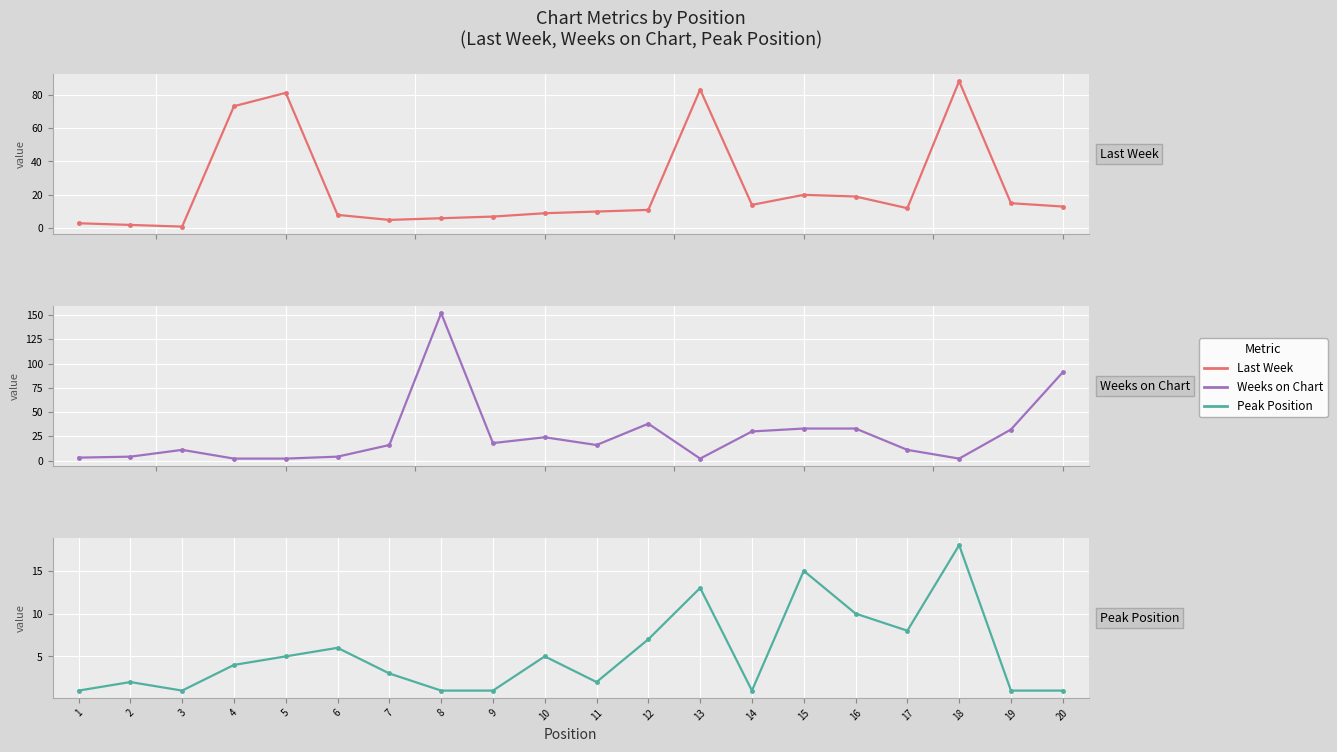

What is the value of the Peak Position point at the 4th from the left?

4